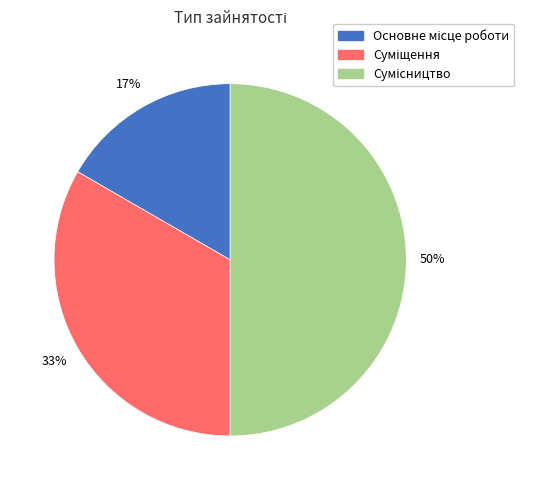

To the nearest percent, what is the difference between the largest and smallest slice percentages?

33%